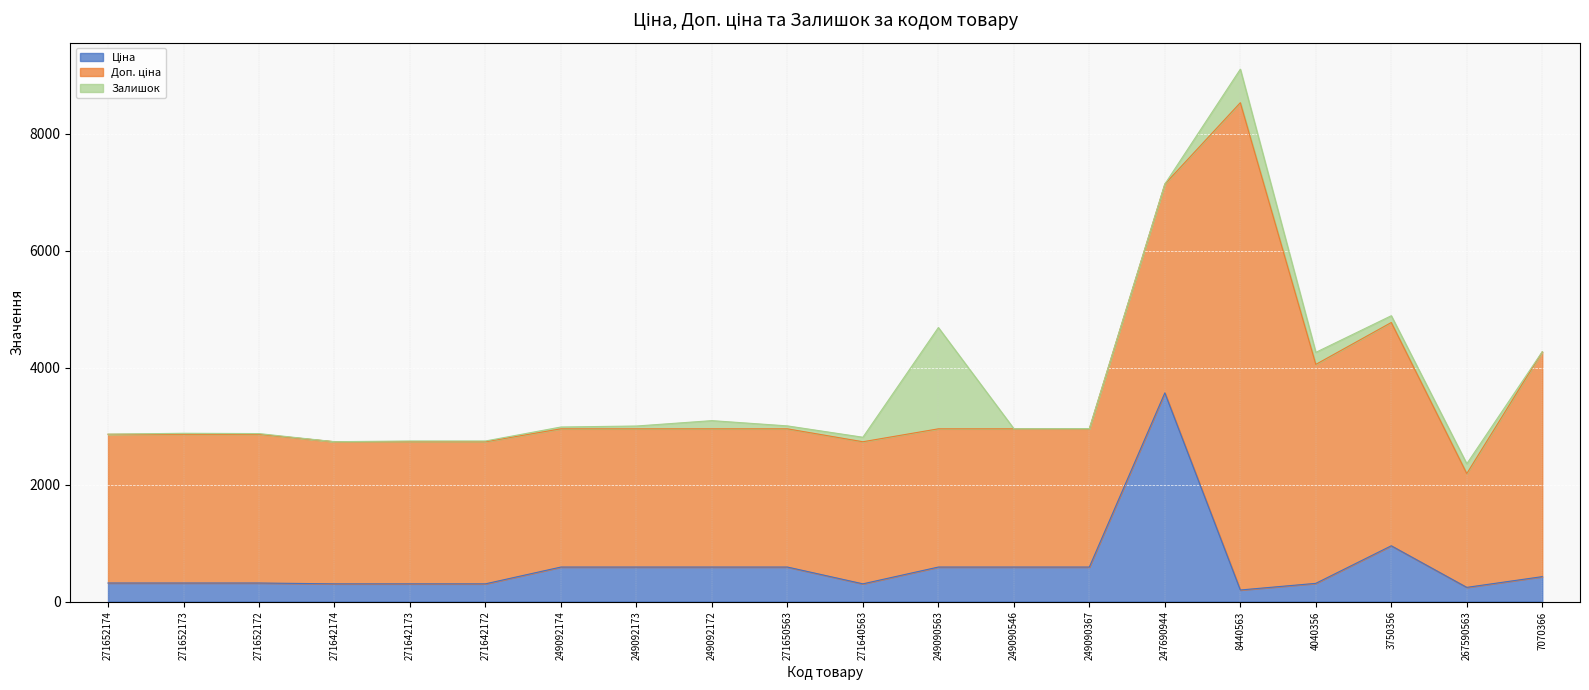

How many data points in Доп. ціна are above 2430?

8